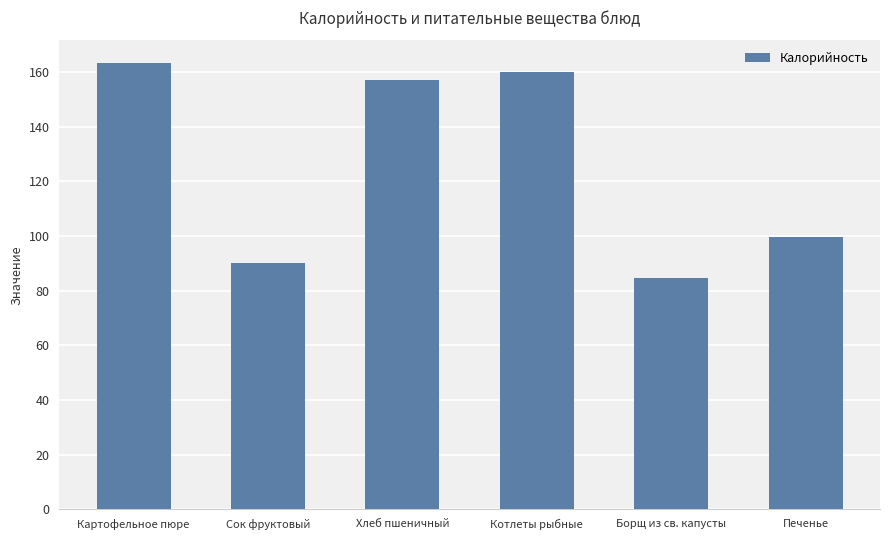

Which has a higher value, Хлеб пшеничный or Борщ из св. капусты?

Хлеб пшеничный